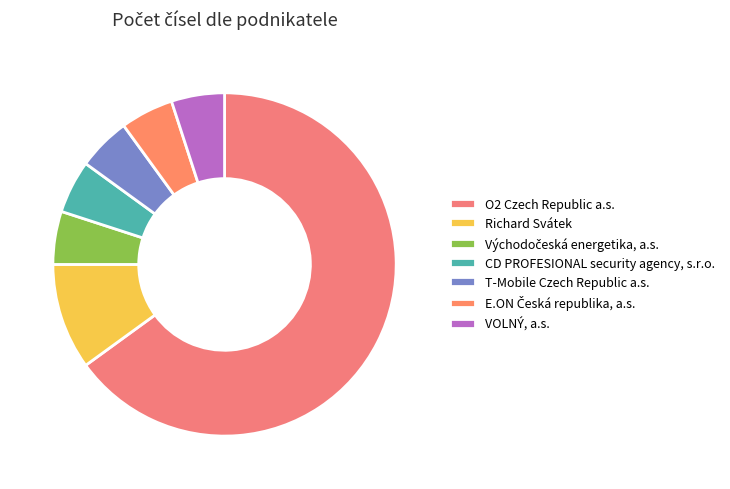

How many segments does this pie chart have?

7